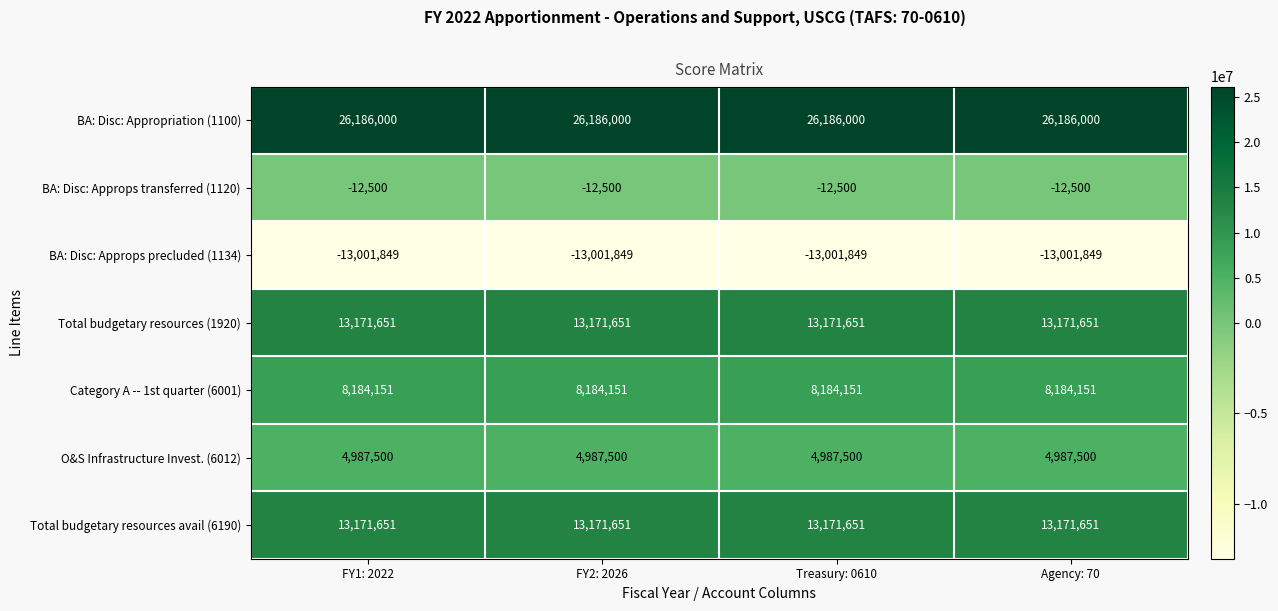

What is the total value across all series at Agency: 70?

52686604